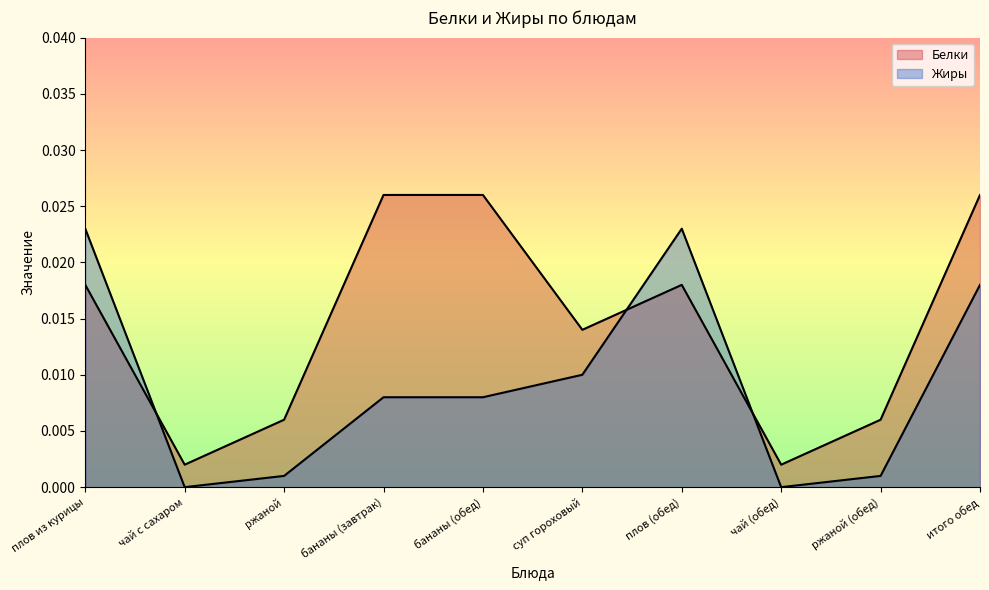

How many lines are shown in the chart?

2